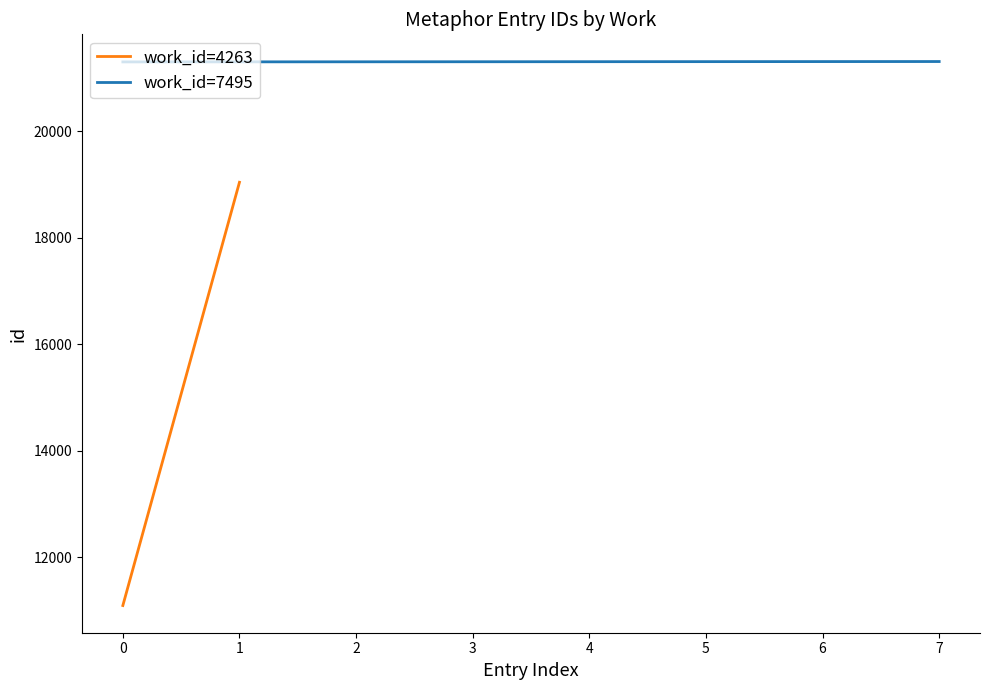

How many values exceed 21303?

3